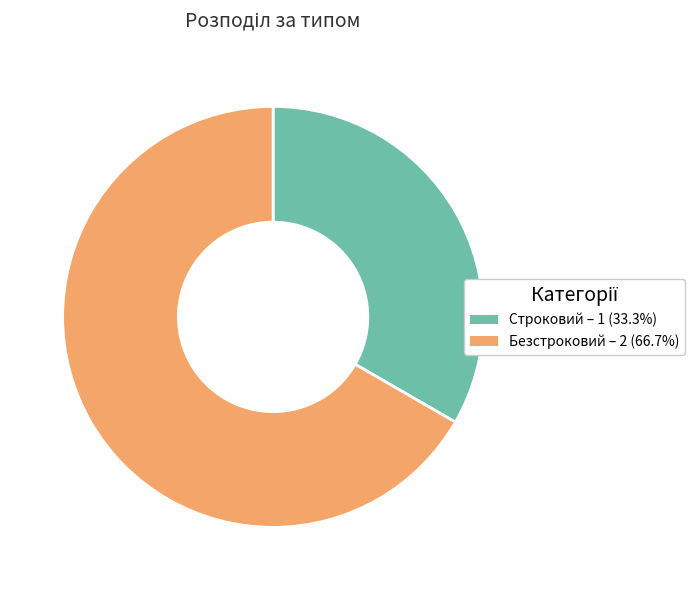

Is there a majority slice in this chart?

Yes